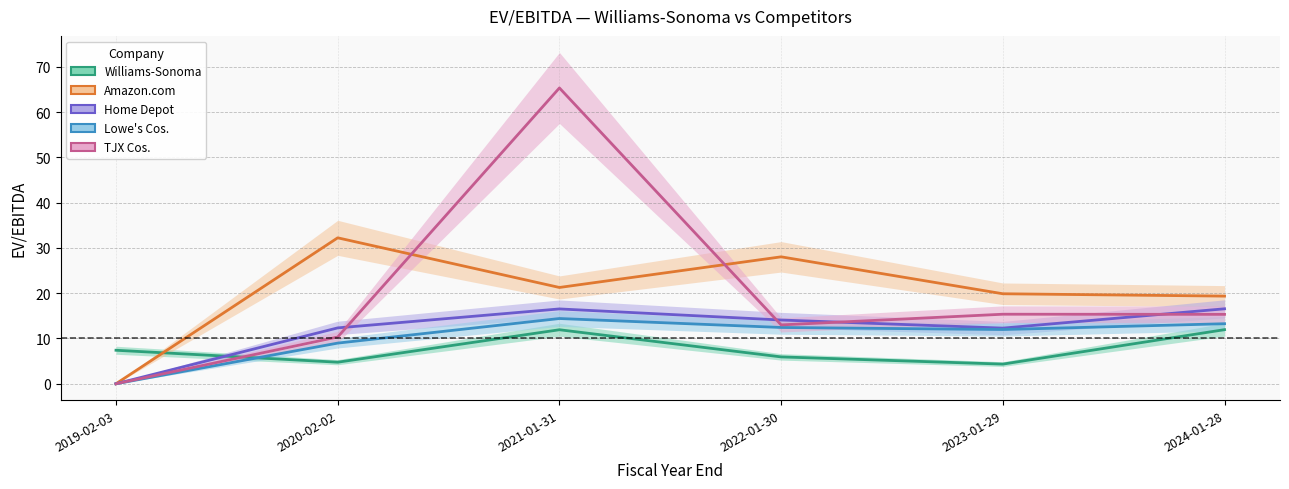

What is the sum of the Home Depot values at 2024-01-28 and 2020-02-02?

28.9